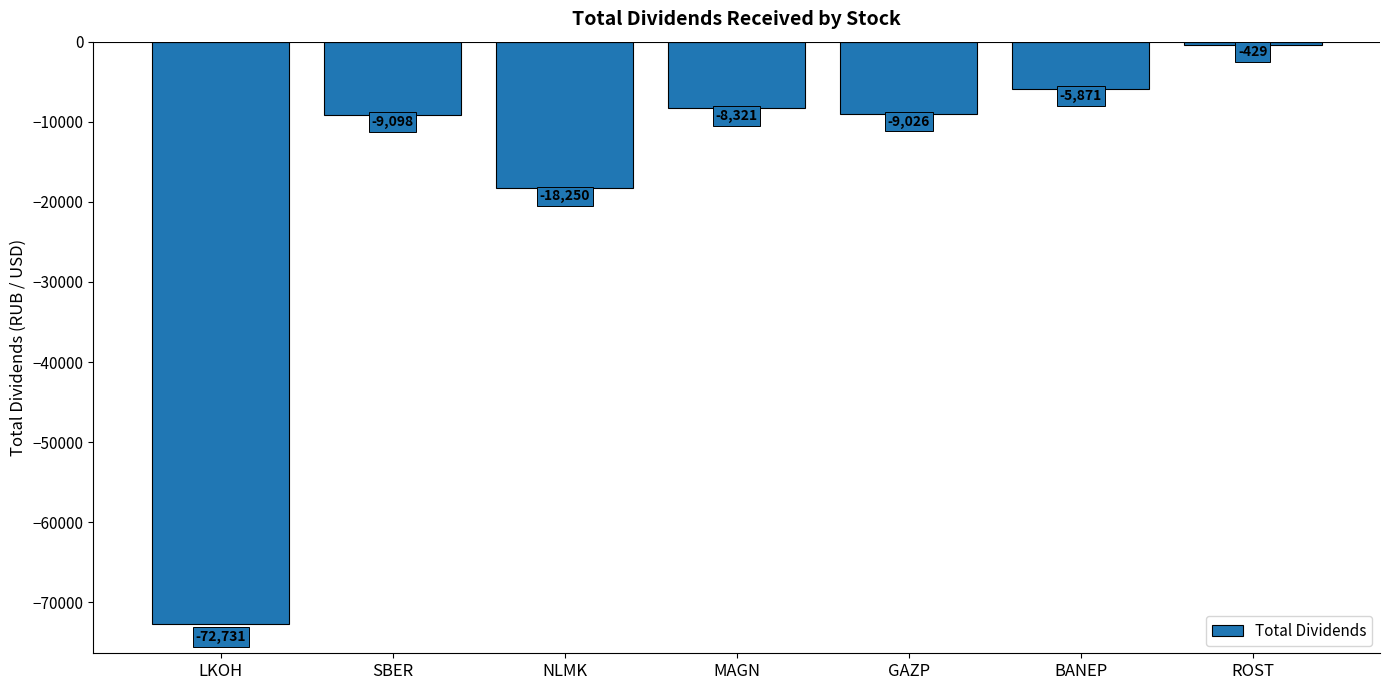

Which has a higher value, SBER or MAGN?

MAGN